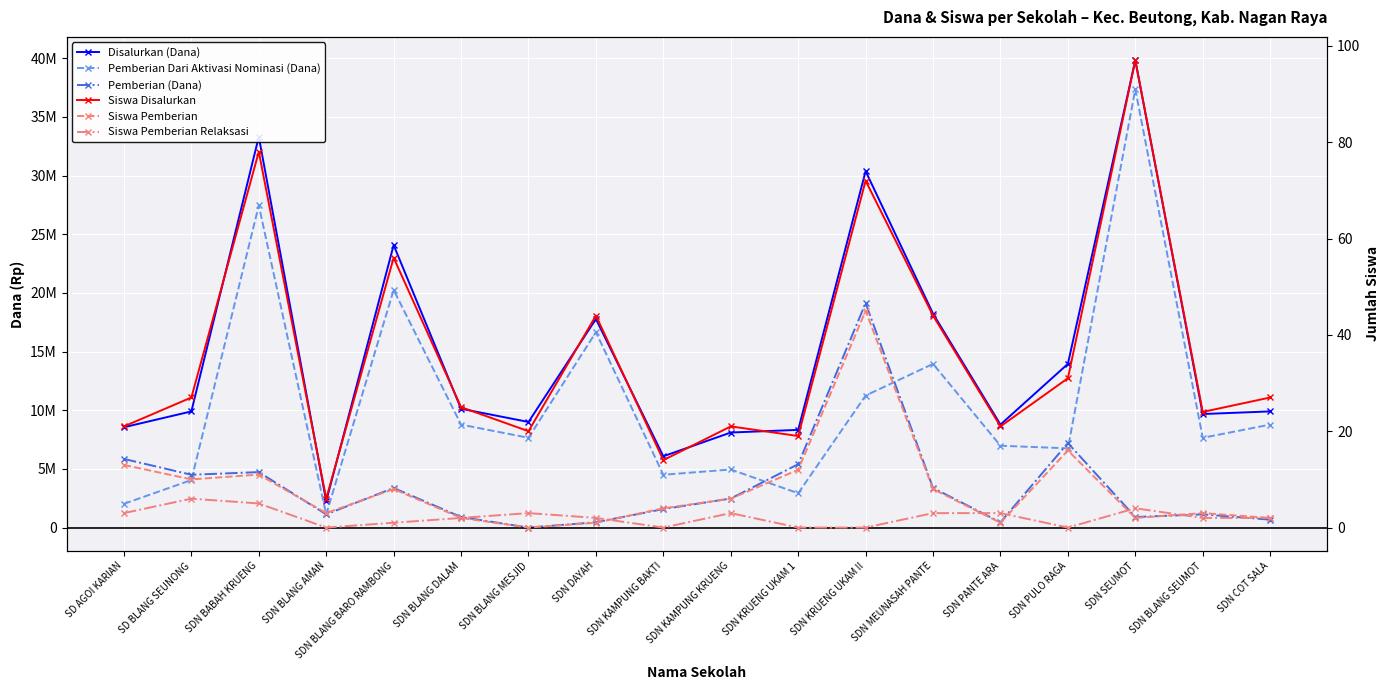

Which has a higher value, SDN BABAH KRUENG or SD AGOI KARIAN?

SDN BABAH KRUENG